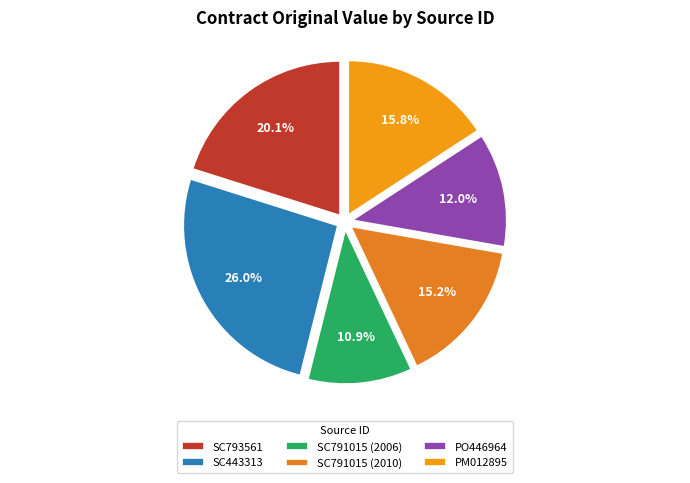

What percentage is the SC443313 slice, to the nearest percent?

26%